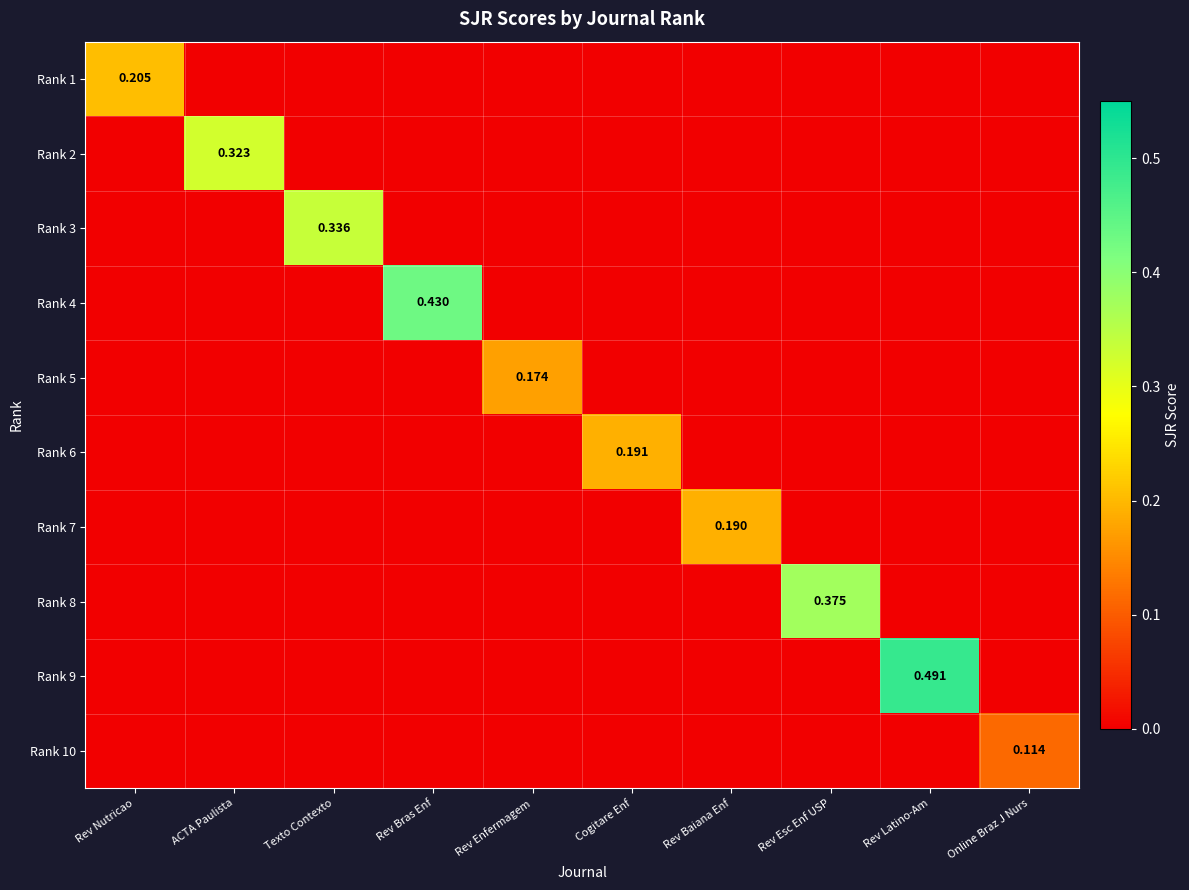

Which series changed the most between Rev Enfermagem and Rev Baiana Enf?

Rank 7